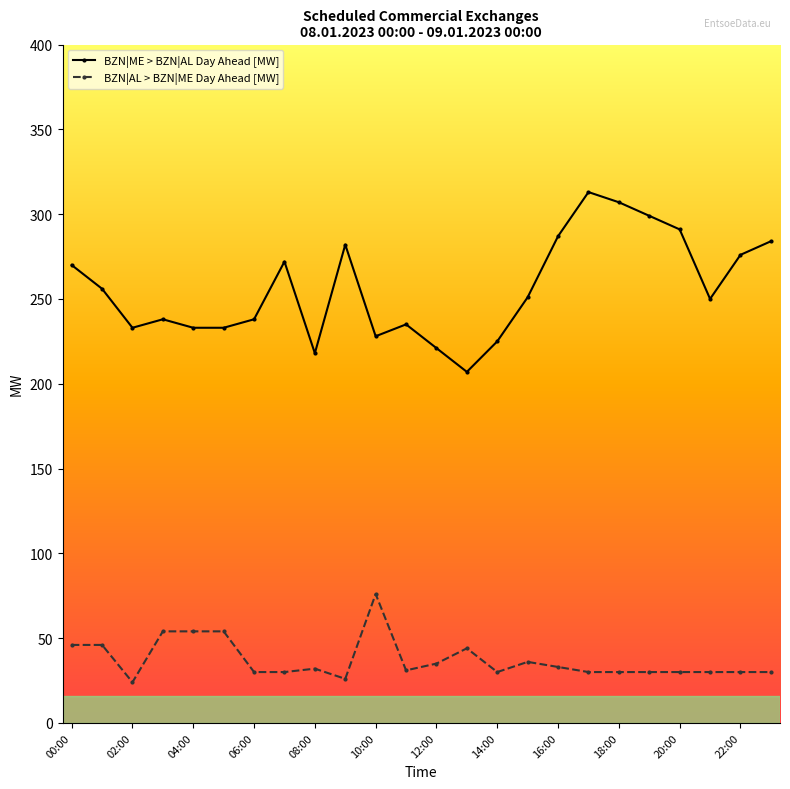

Count the number of data series in this chart.

2